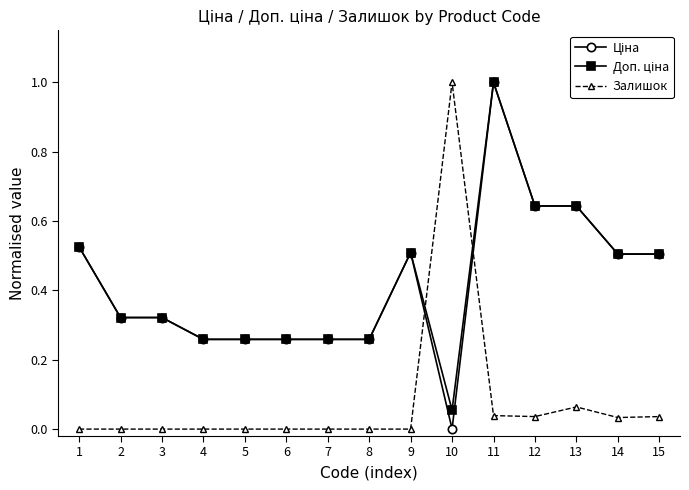

What is the total value across all series at 1?

1.1